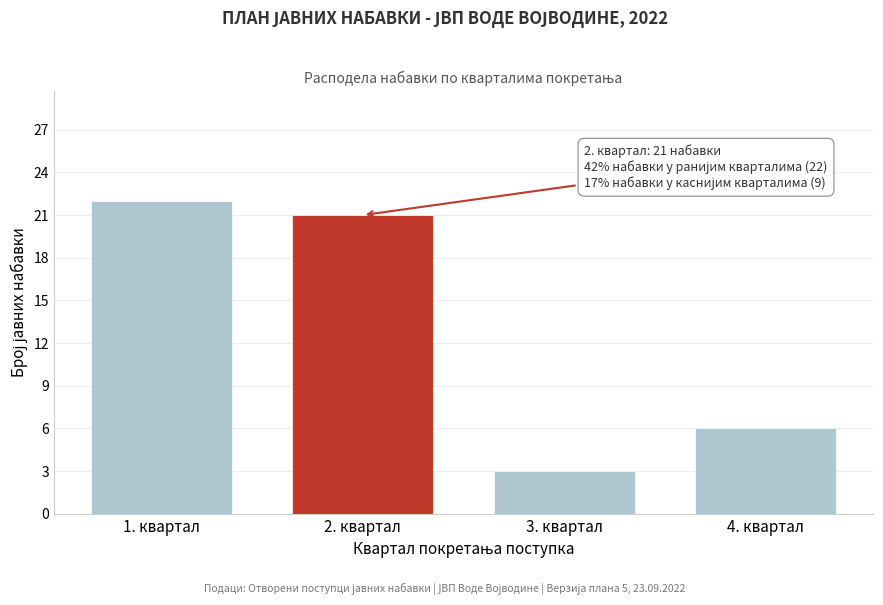

Reading left to right, what are all the values shown in this chart?

1. квартал=22	2. квартал=21	3. квартал=3	4. квартал=6